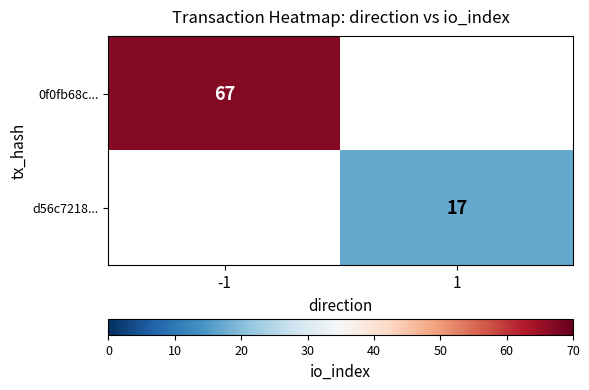

Which has a higher value, 1 or -1?

-1